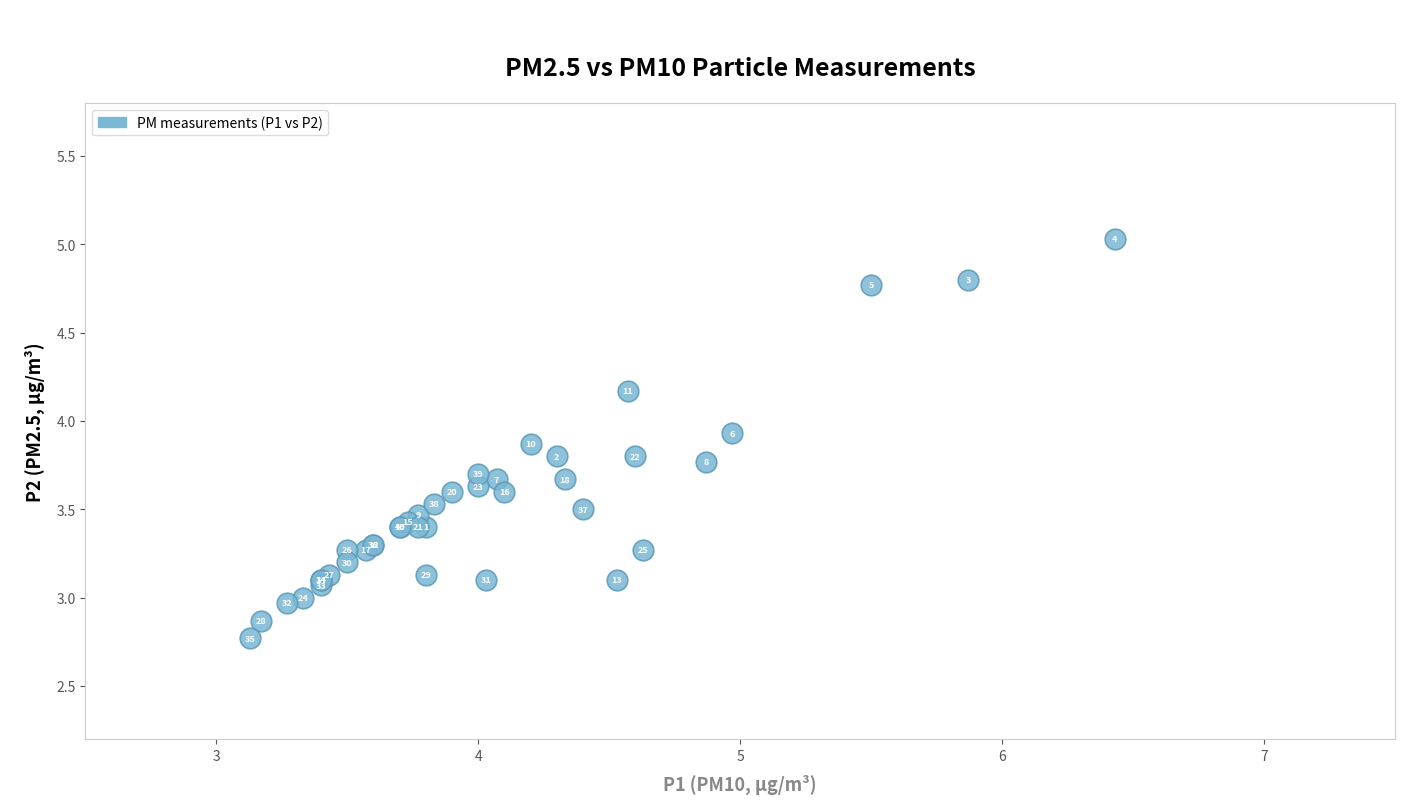

What Y value in the scatter plot is closest to 3?

3.0